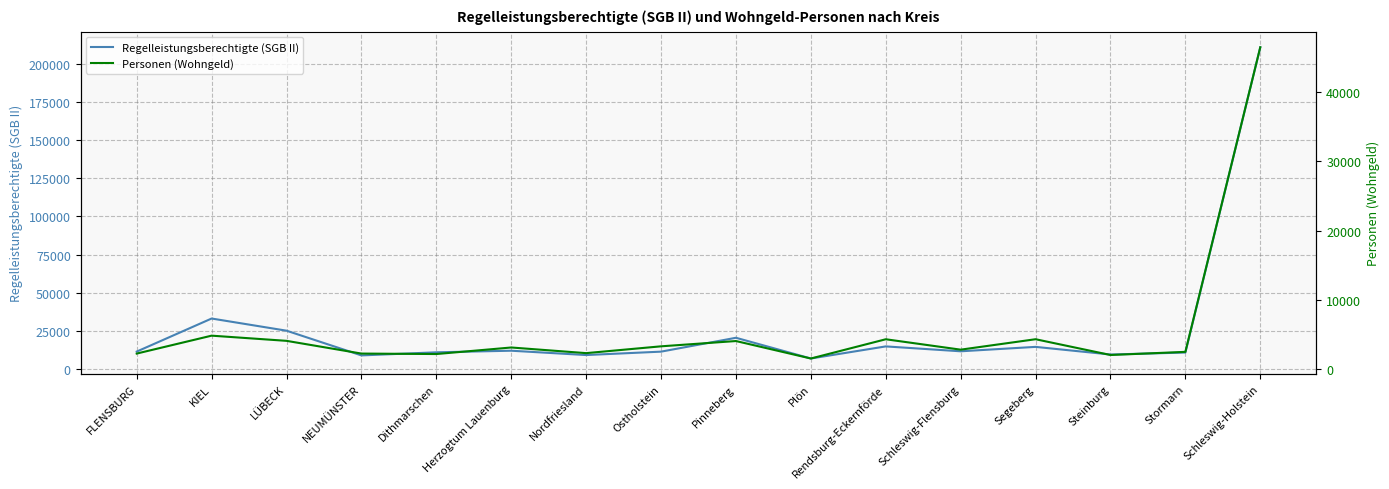

What value does the Regelleistungsberechtigte (SGB II) series have at FLENSBURG, to the nearest 10?

11440